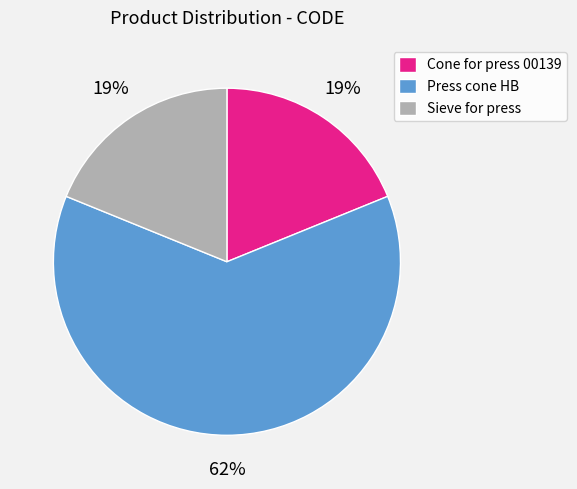

To the nearest percent, what percentage of the pie is Press cone HB?

62%